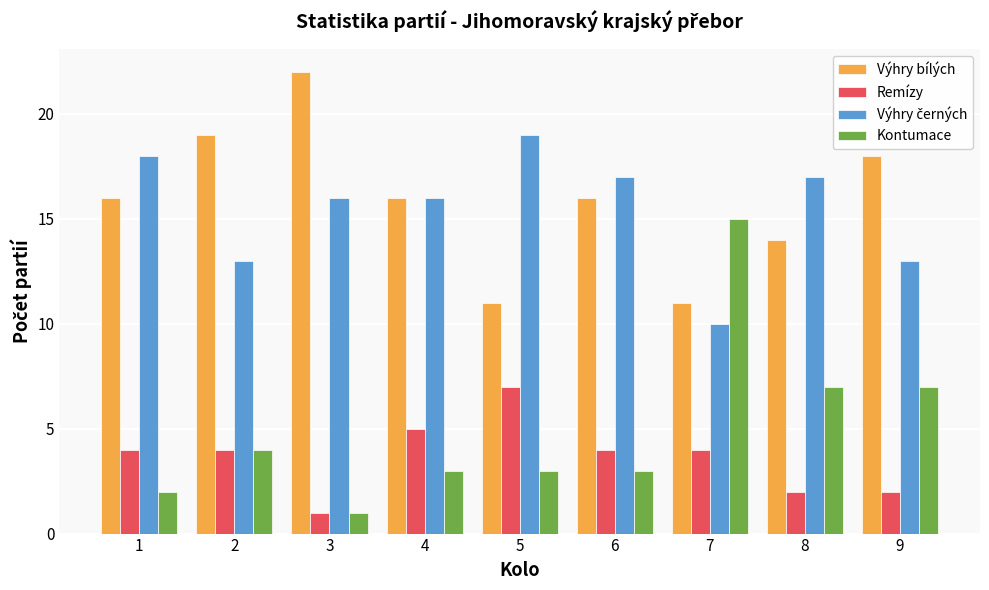

At which label does Remízy reach its peak?

5